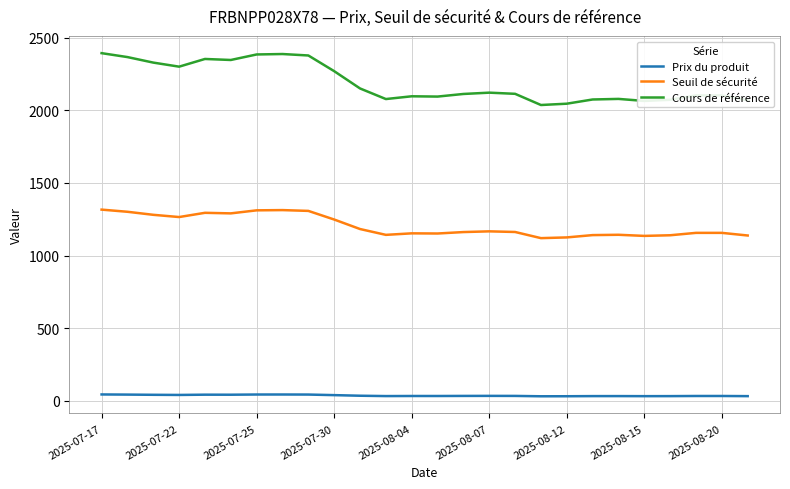

Which series has the largest range (max minus min)?

Cours de référence